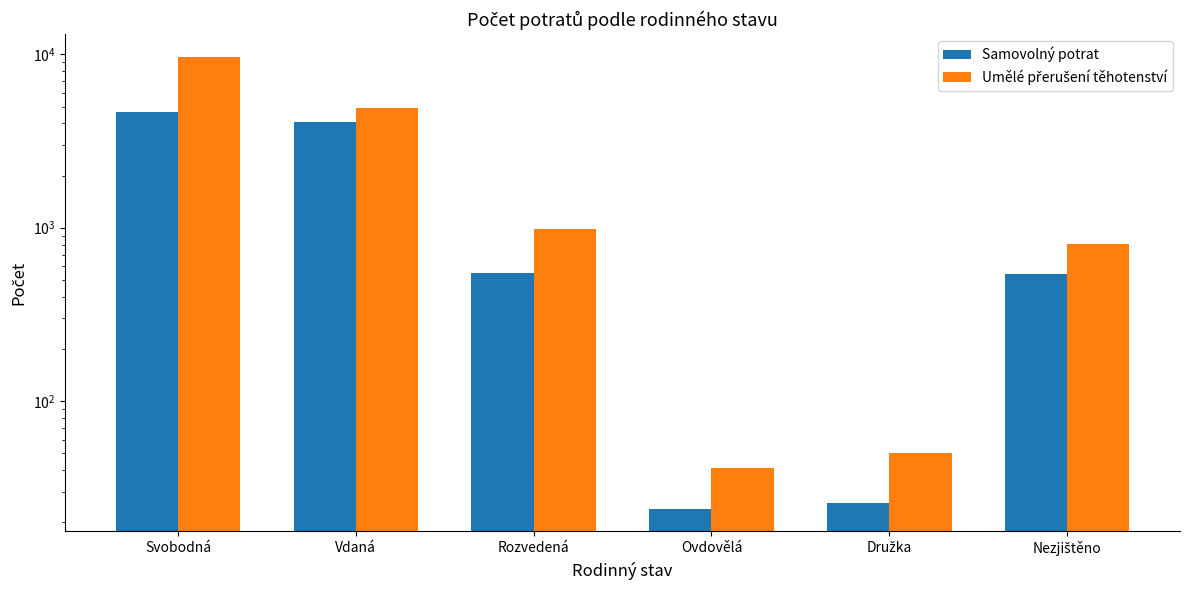

What is the approximate value of Umělé přerušení těhotenství at Ovdovělá, to the nearest 50?

50